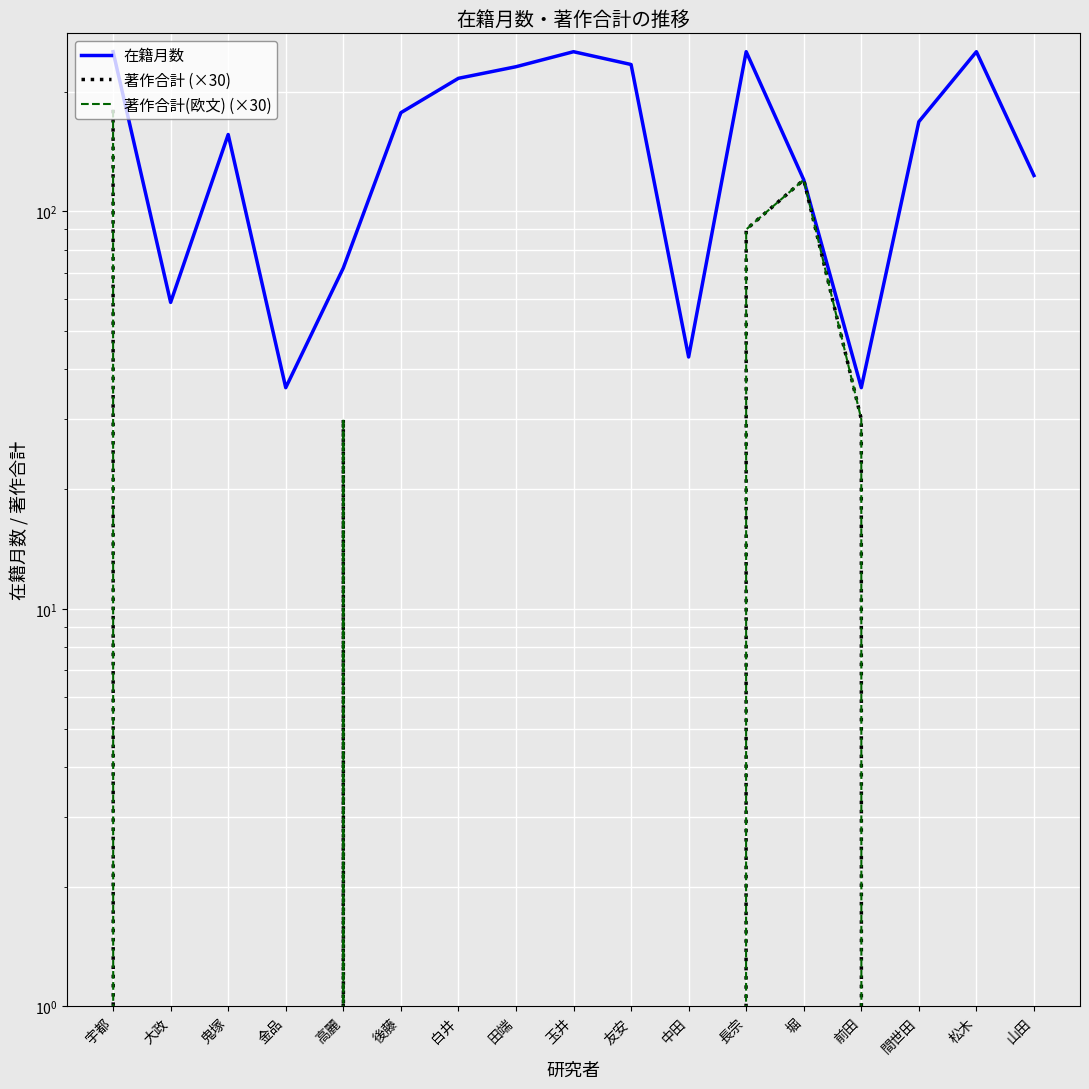

At which category is the sum across all series the highest?

宇都